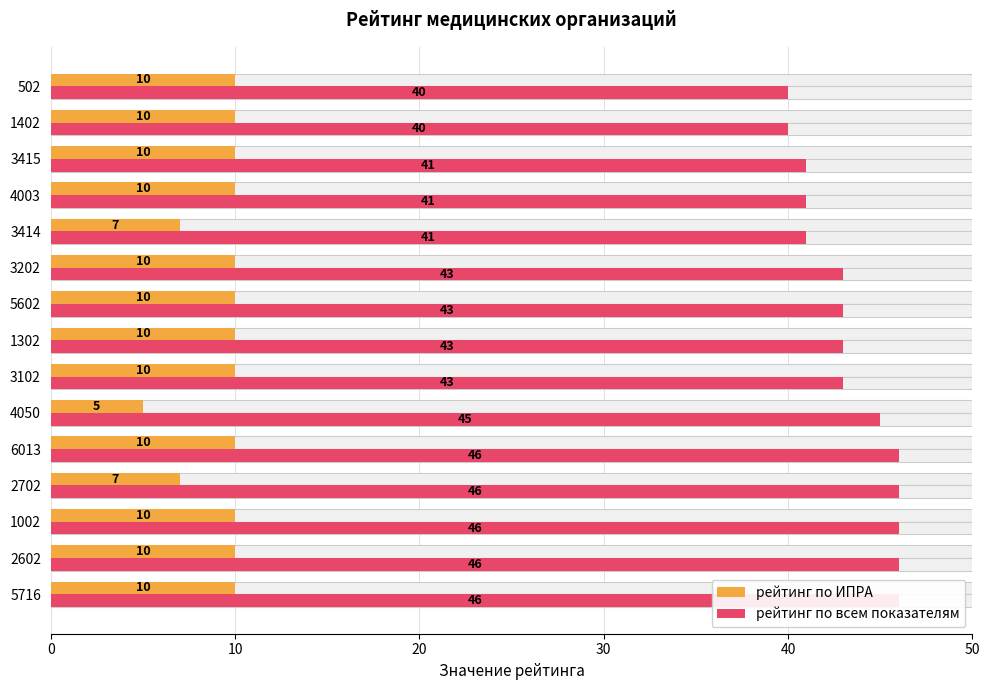

Between 6013 and 1002, which is larger?

6013